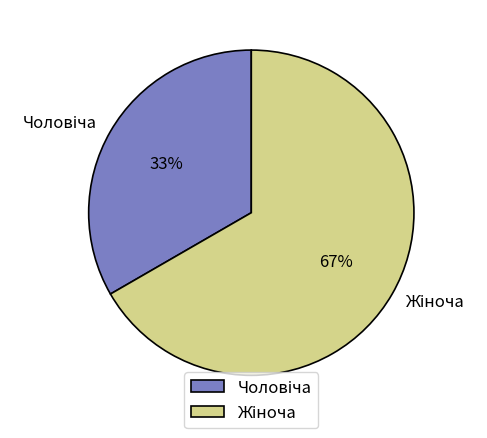

Is there a majority slice in this chart?

Yes